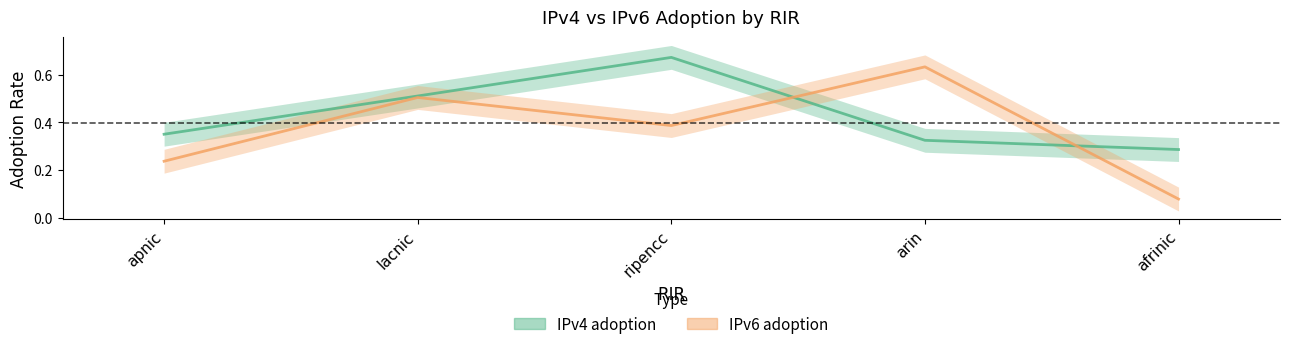

What is the difference between the maximum and second lowest values in the IPv4 adoption series?

0.3